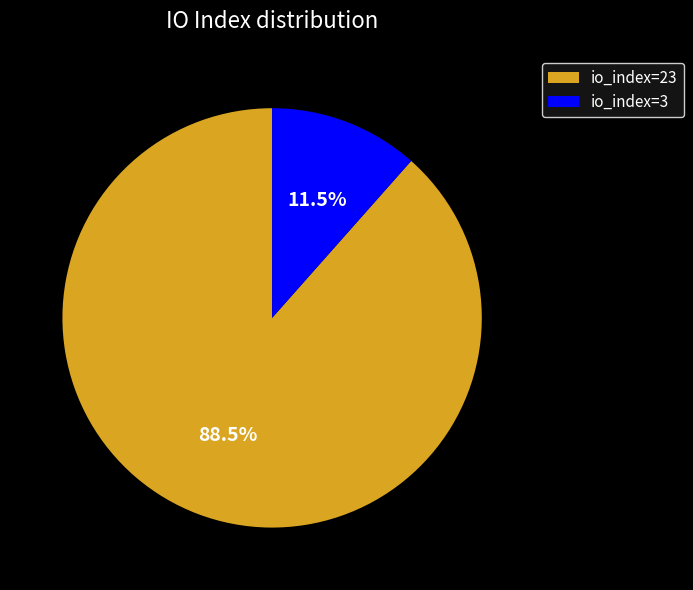

Rank the categories by value from lowest to highest.

io_index=3, io_index=23